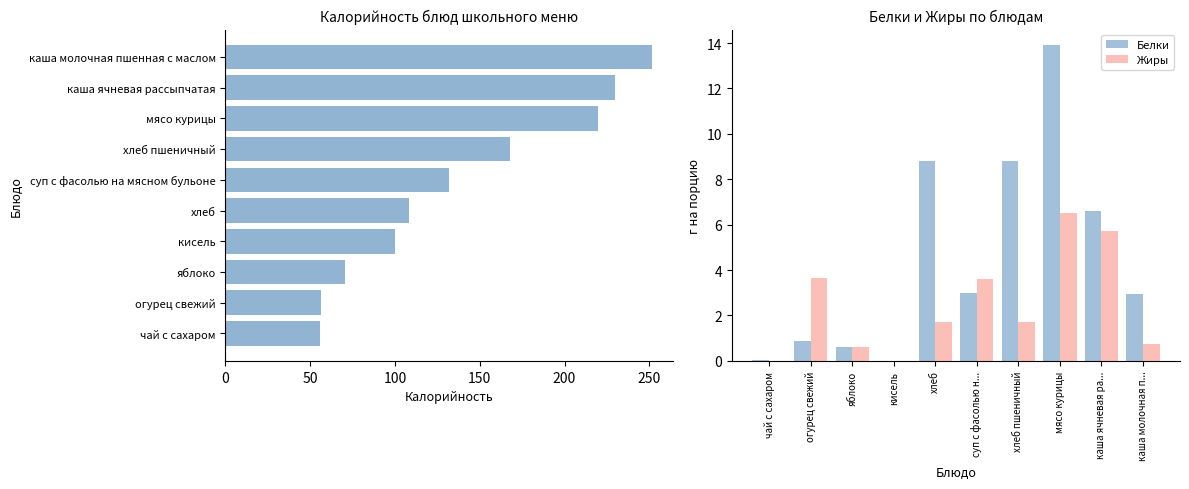

What is the approximate value of Жиры at каша ячневая ра...?

5.7